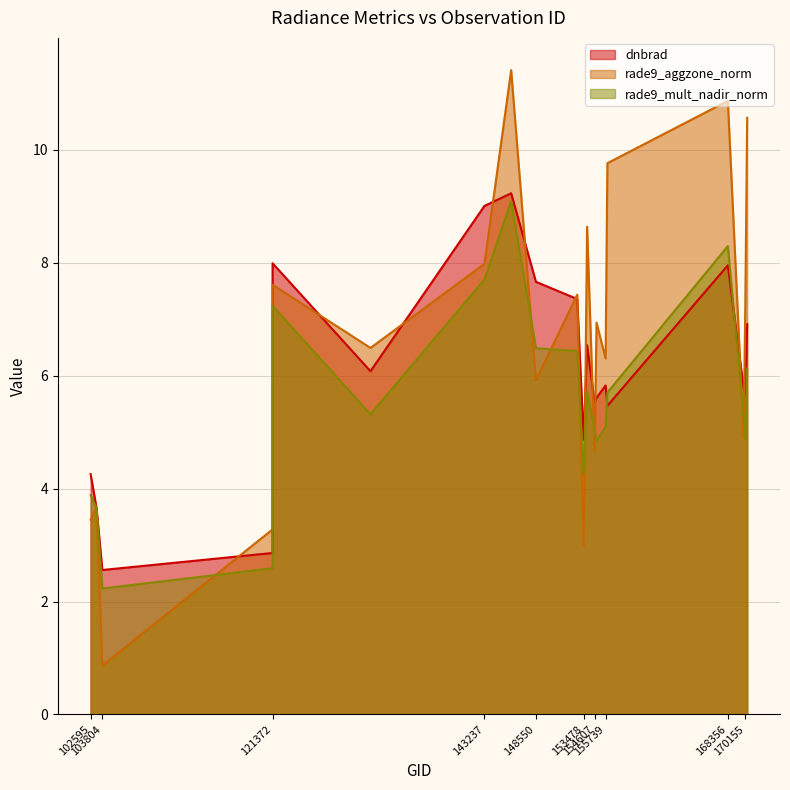

What is the value of the dnbrad point at the 9th from the left?

7.7